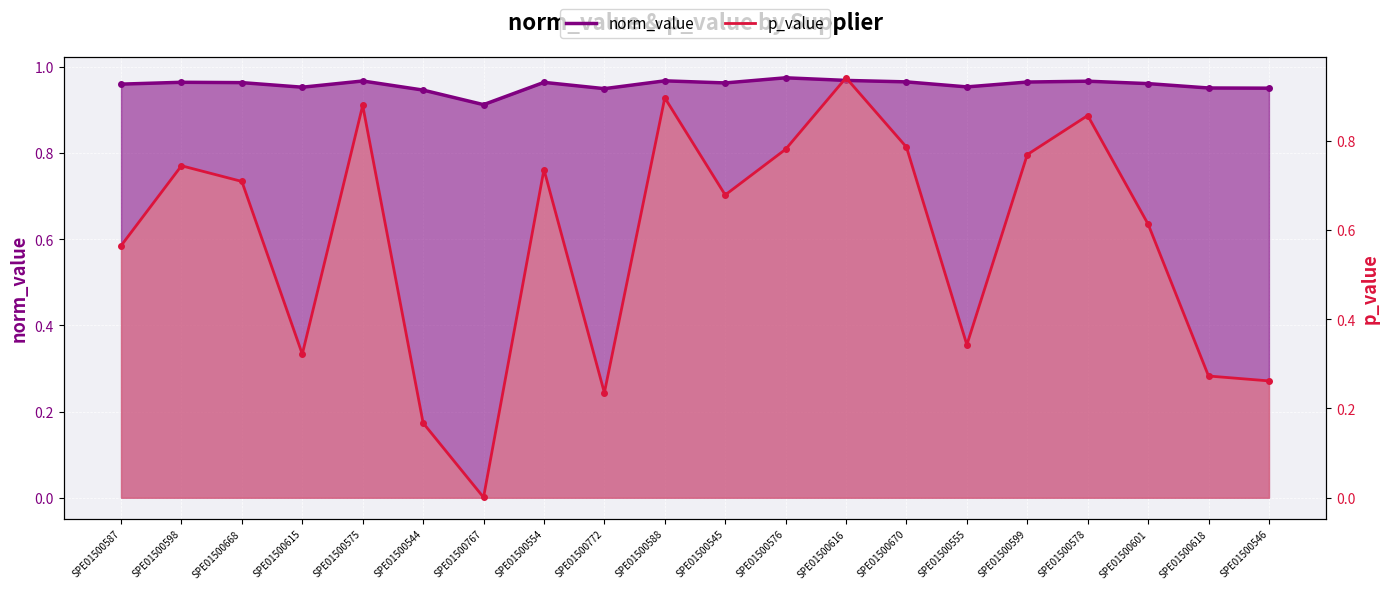

Reading right to left, what are all the values shown in this chart?

norm_value: 1.0	1.0	1.0	1.0	1.0	1.0	1.0	1.0	1.0	1.0	1.0	0.9	1.0	0.9	0.9	1.0	1.0	1.0	1.0	1.0
p_value: 0.3	0.3	0.6	0.9	0.8	0.3	0.8	0.9	0.8	0.7	0.9	0.2	0.7	0.0	0.2	0.9	0.3	0.7	0.7	0.6